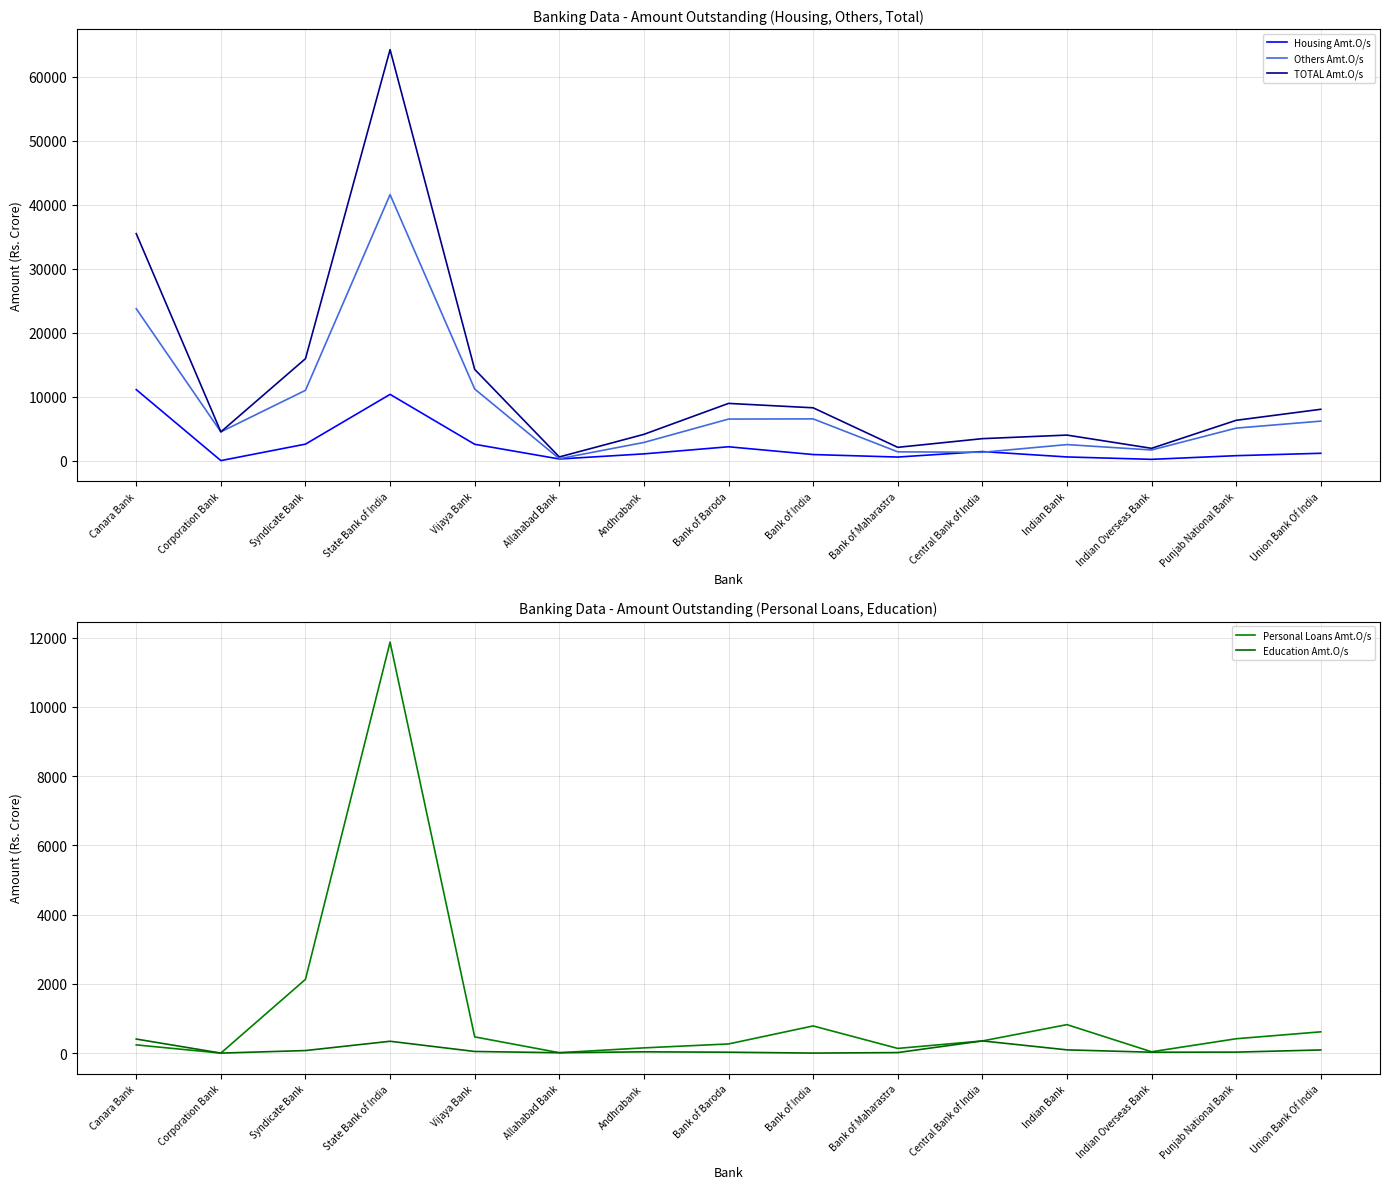

Is the value of Education Amt.O/s at Andhrabank greater than the value of Housing Amt.O/s at Union Bank Of India?

No